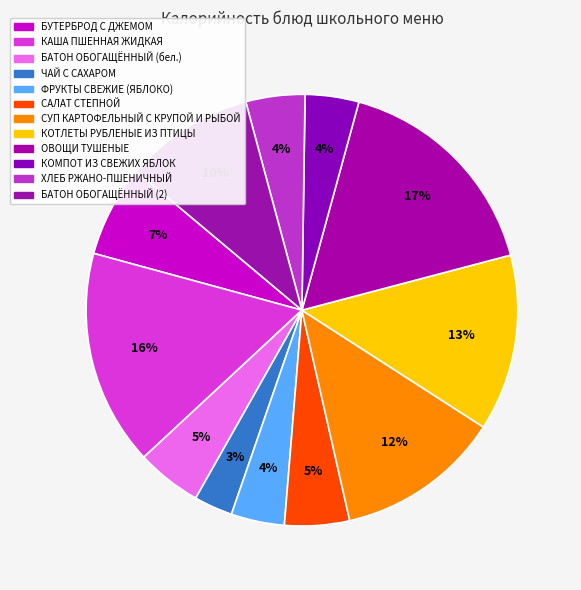

Count the number of slices in the pie.

12